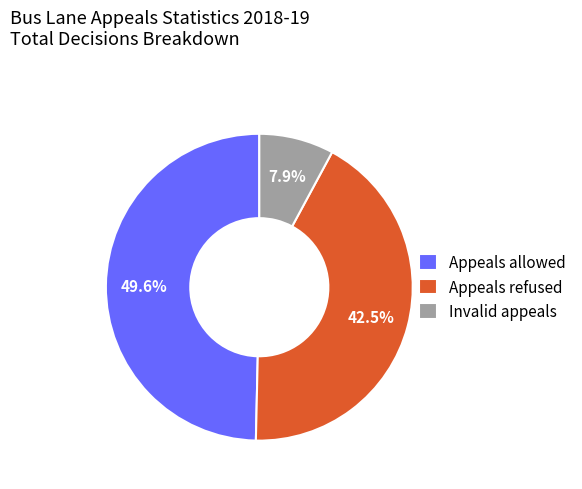

Which has a higher value, Invalid appeals or Appeals refused?

Appeals refused